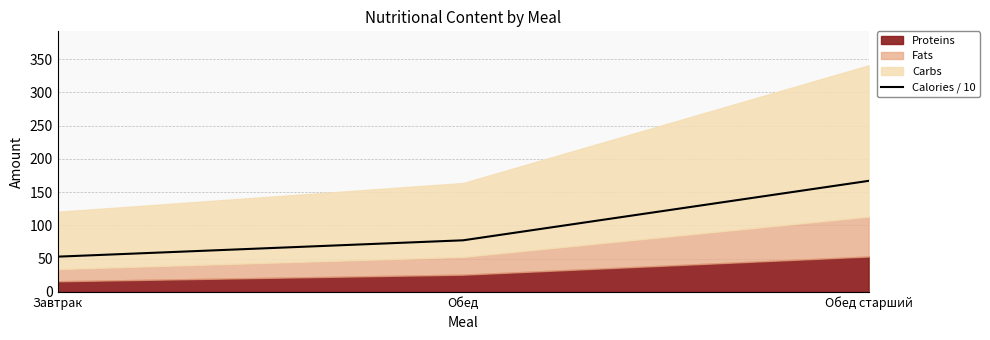

Does the chart display data point markers on the line(s)?

No